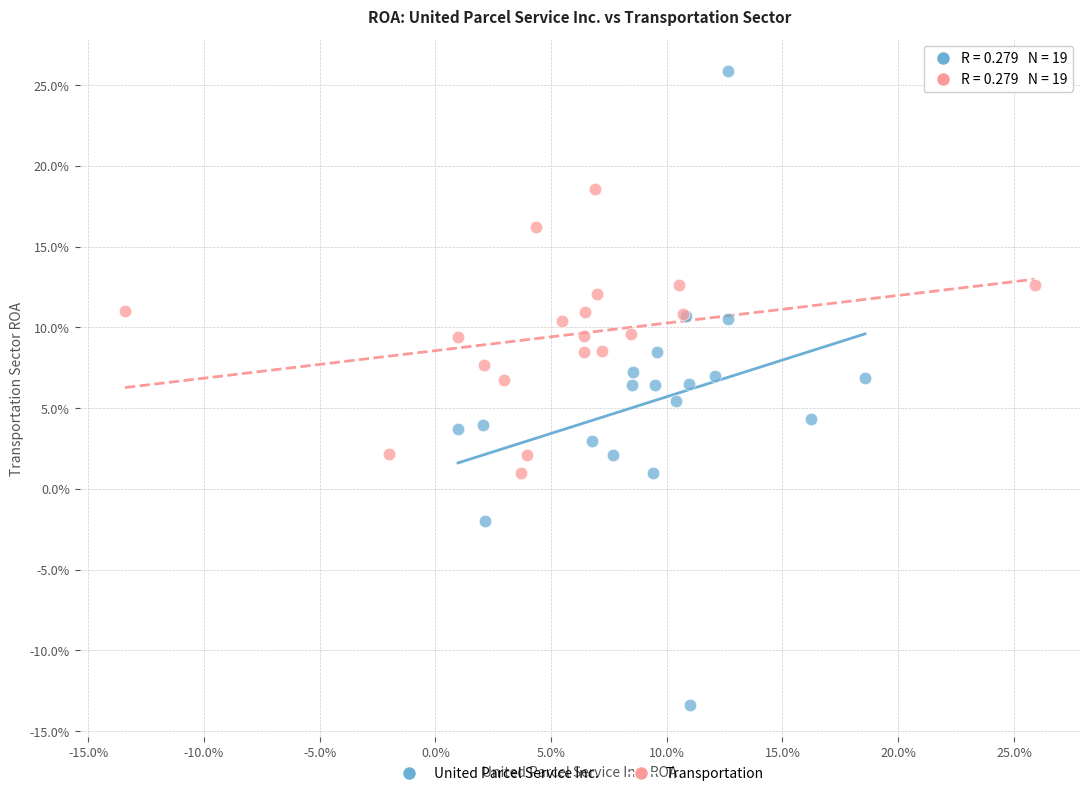

Which series has the widest spread of Y values?

United Parcel Service Inc.